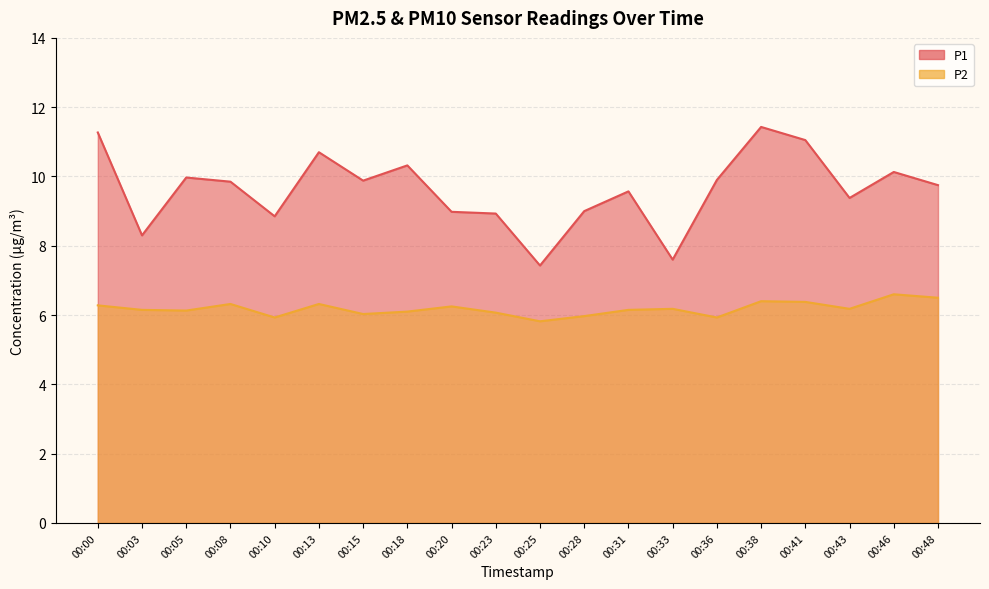

True or false: P2 and P1 cross at least once.

False